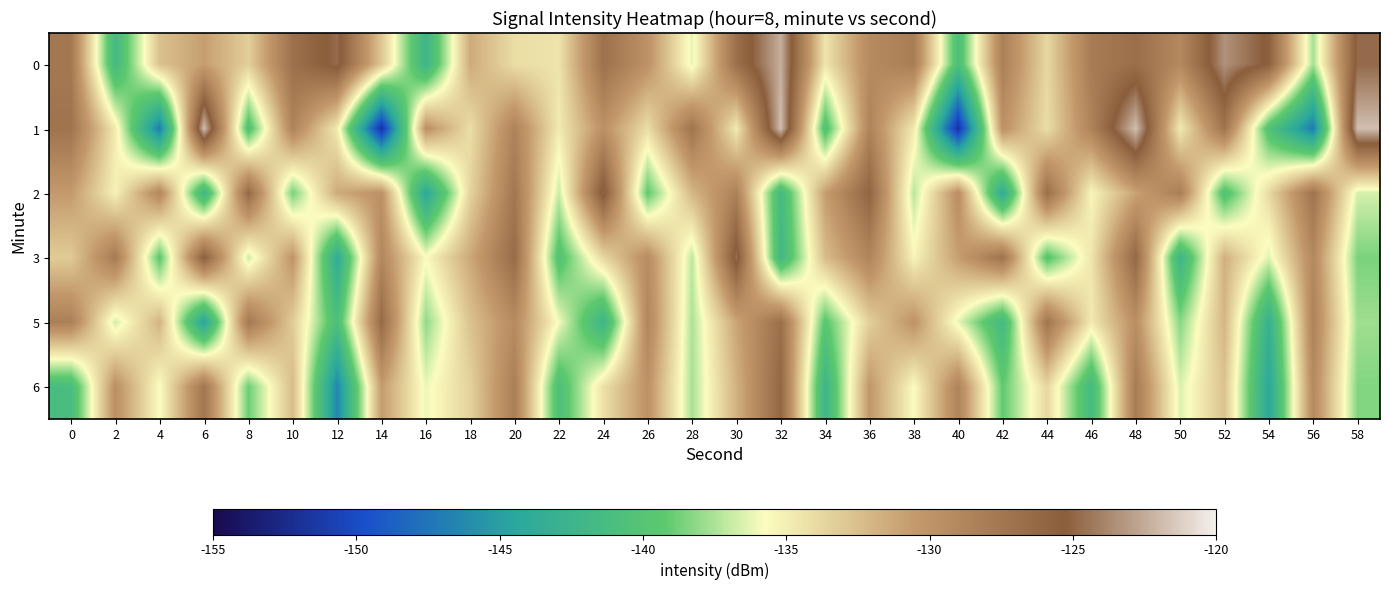

Between 56 and 26, which is larger?

26